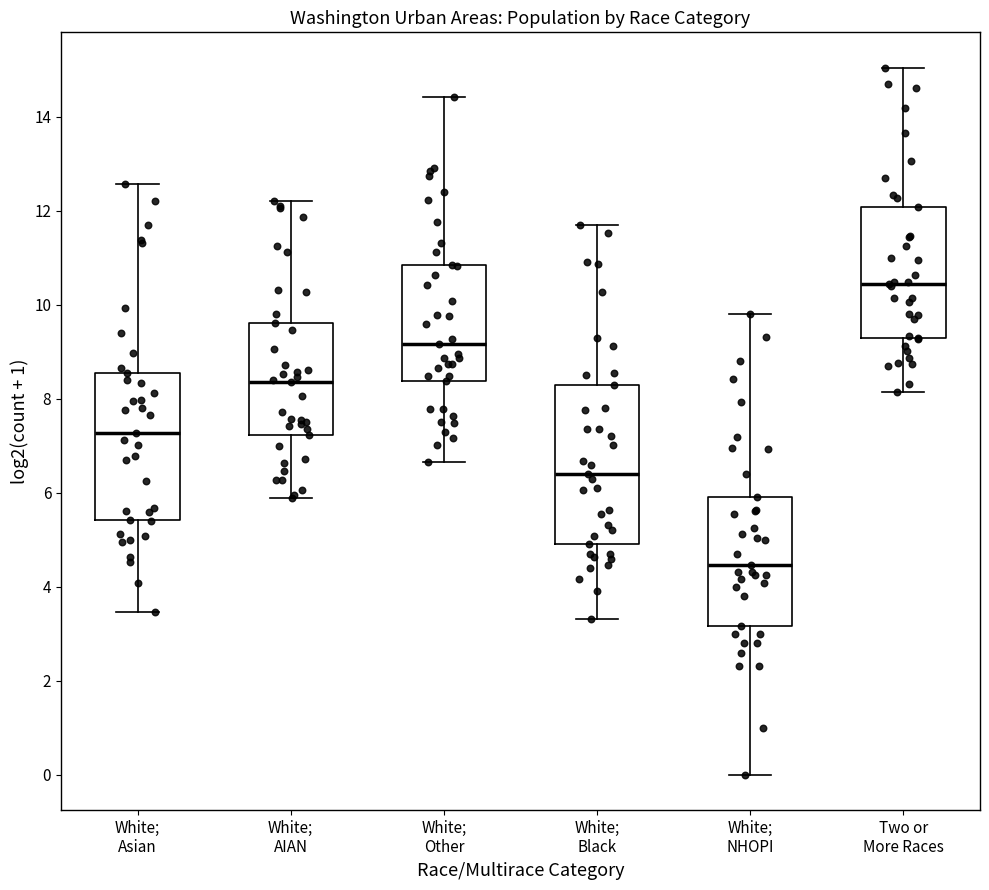

Reading left to right, read every box against the y-axis: the position of its median line, the range the box covers, and the ends of its whiskers. The values are not printed on the chart, so give them approximately, as read against the axis.

White; Asian: median 7.2, box 5.4 to 8.6, whiskers 3.4 to 12.6
White; AIAN: median 8.4, box 7.2 to 9.6, whiskers 5.8 to 12.2
White; Other: median 9.2, box 8.4 to 10.8, whiskers 6.6 to 14.4
White; Black: median 6.4, box 5.0 to 8.2, whiskers 3.4 to 11.6
White; NHOPI: median 4.4, box 3.2 to 6.0, whiskers 0.0 to 9.8
Two or More Races: median 10.4, box 9.2 to 12.0, whiskers 8.2 to 15.0